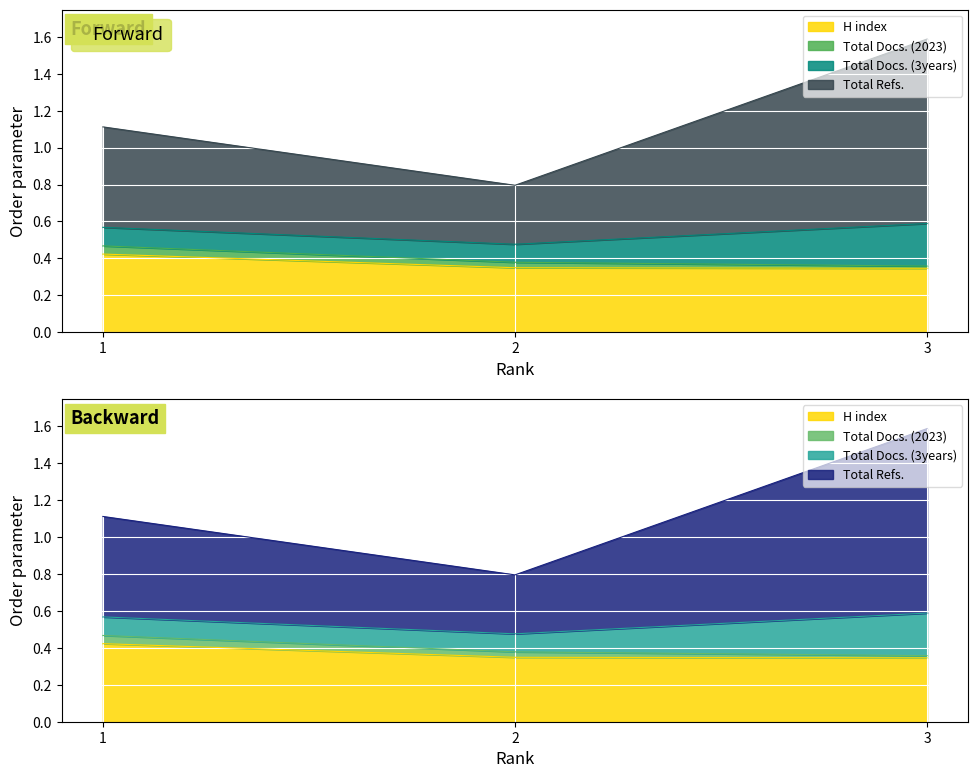

At which label is H index closest to 0?

3